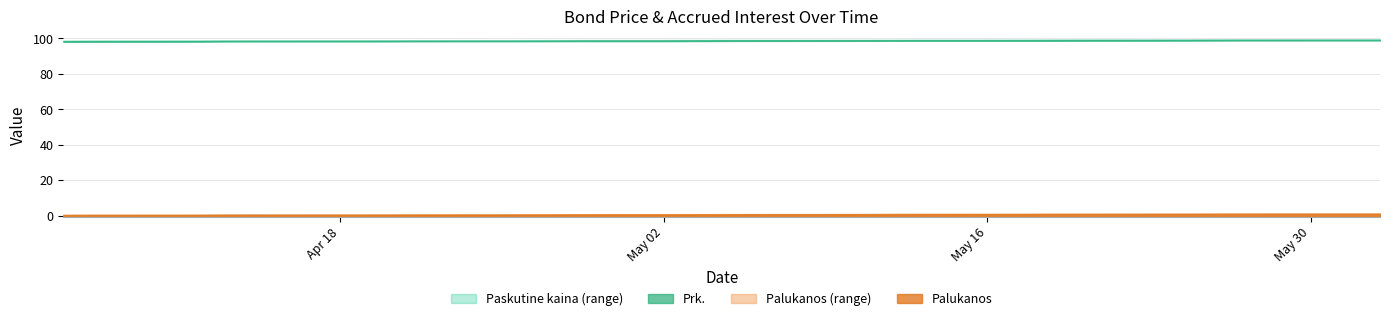

True or false: Paskutine kaina and Prk. cross at least once.

False